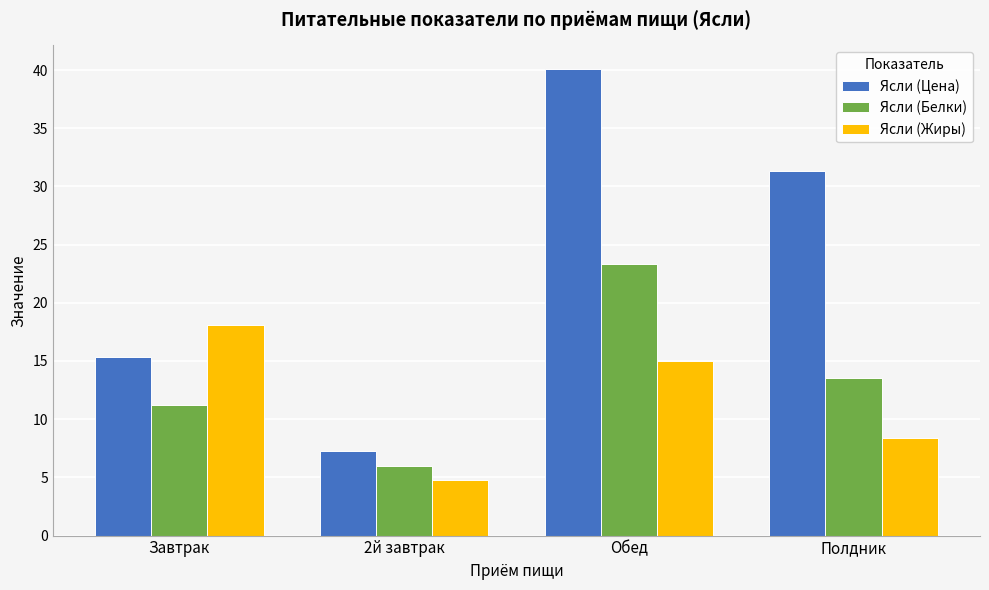

Which series changed the most between 2й завтрак and Полдник?

Ясли (Цена)